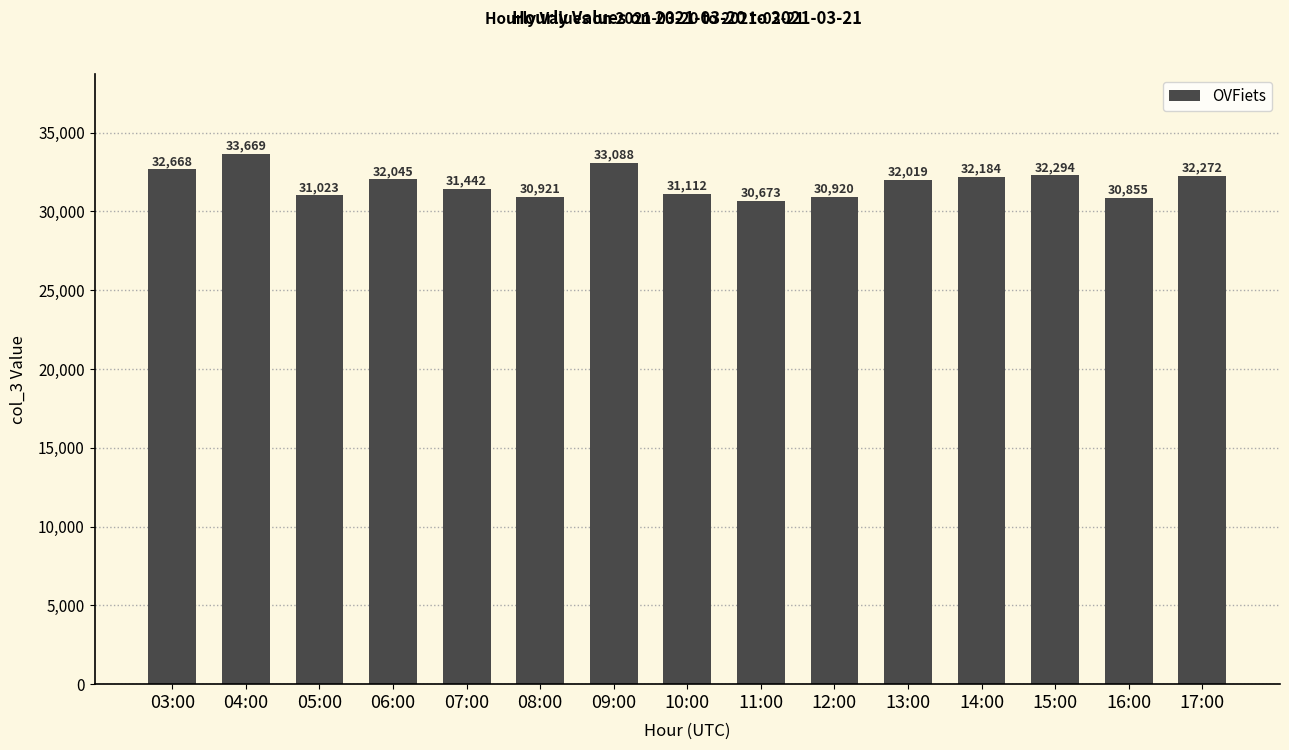

True or false: the data shows 30921 at 08:00.

True